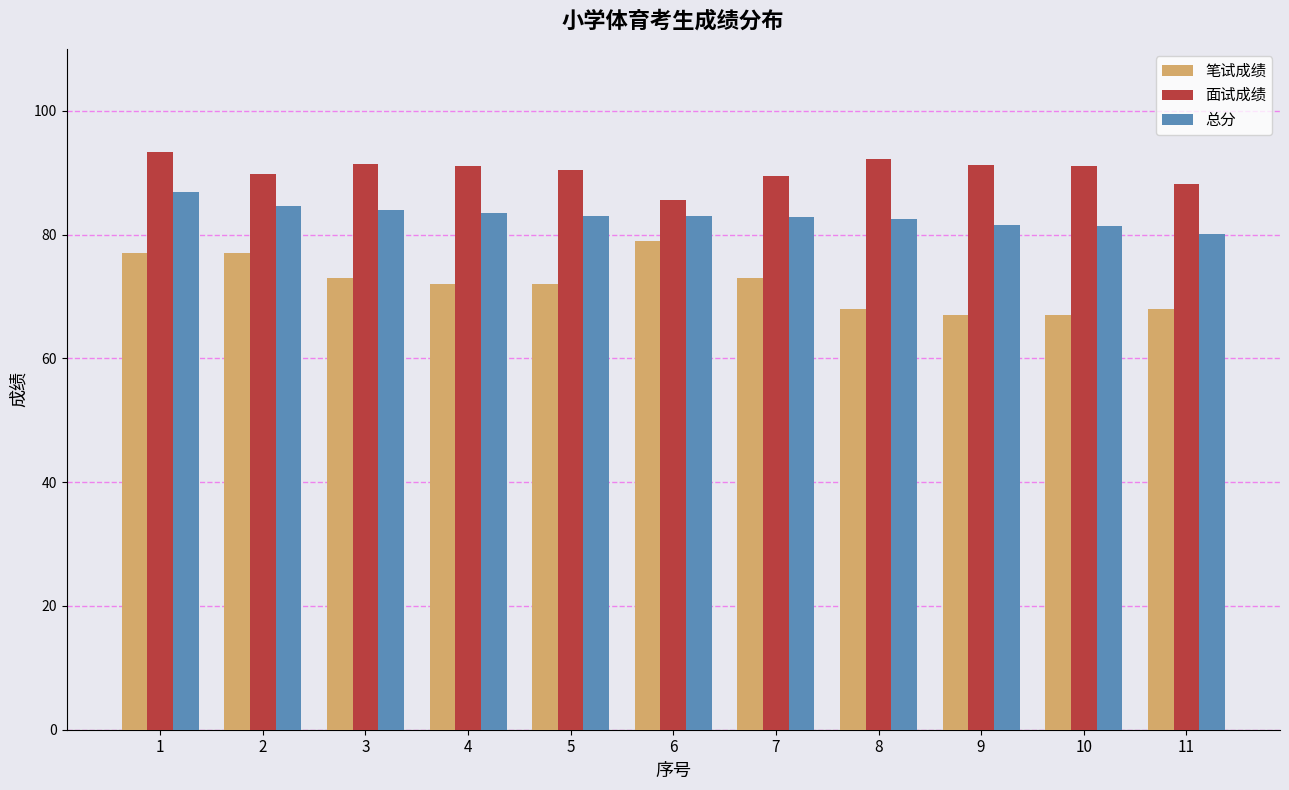

What is the spread (max minus min) of values at 8?

24.2